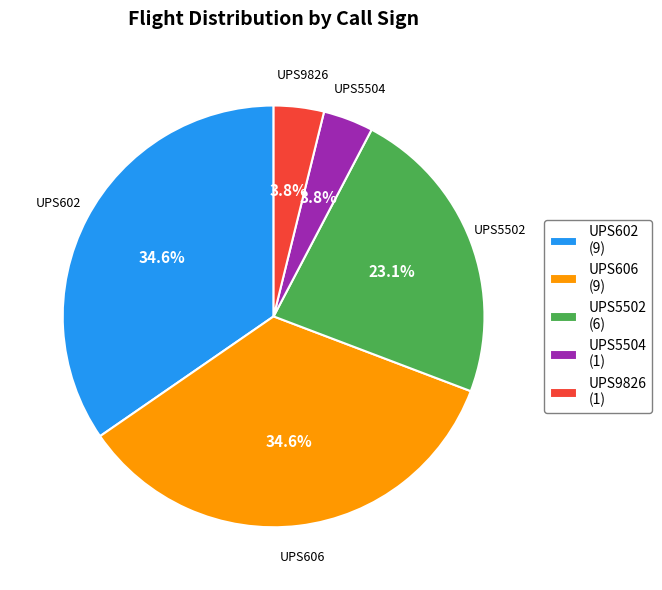

To the nearest percent, what is the average slice percentage?

20%